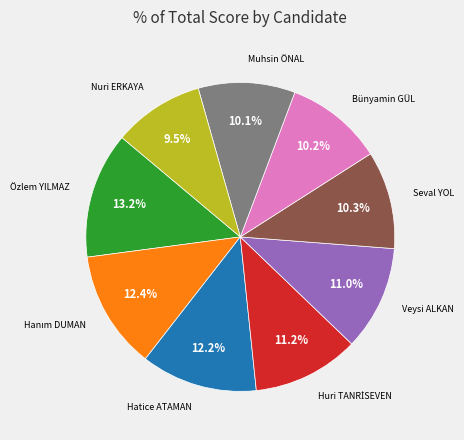

To the nearest percent, what portion does Bünyamin GÜL represent?

10%